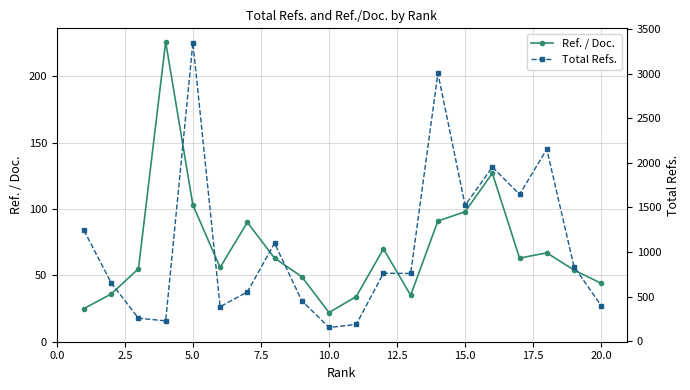

What is the average value of the Total Refs. series?

1080